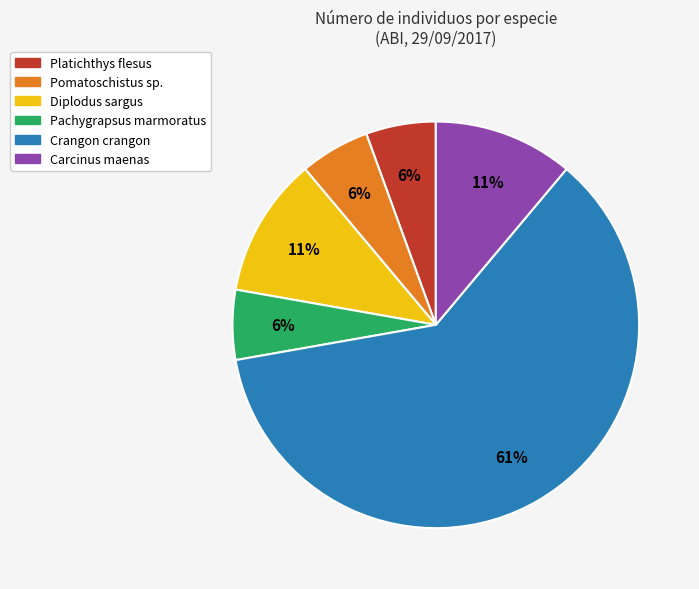

Approximately how many times larger is the value at Crangon crangon compared to Carcinus maenas?

5.5